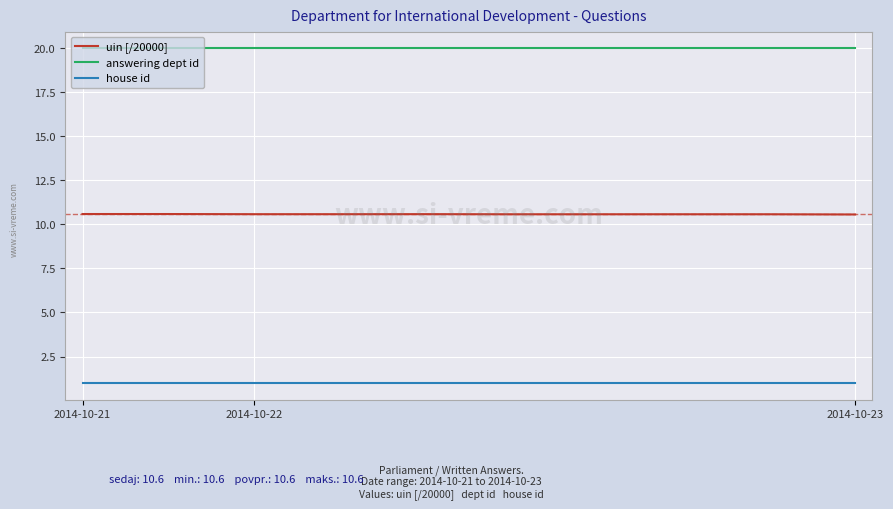

Which series has the largest range (max minus min)?

uin [/20000]